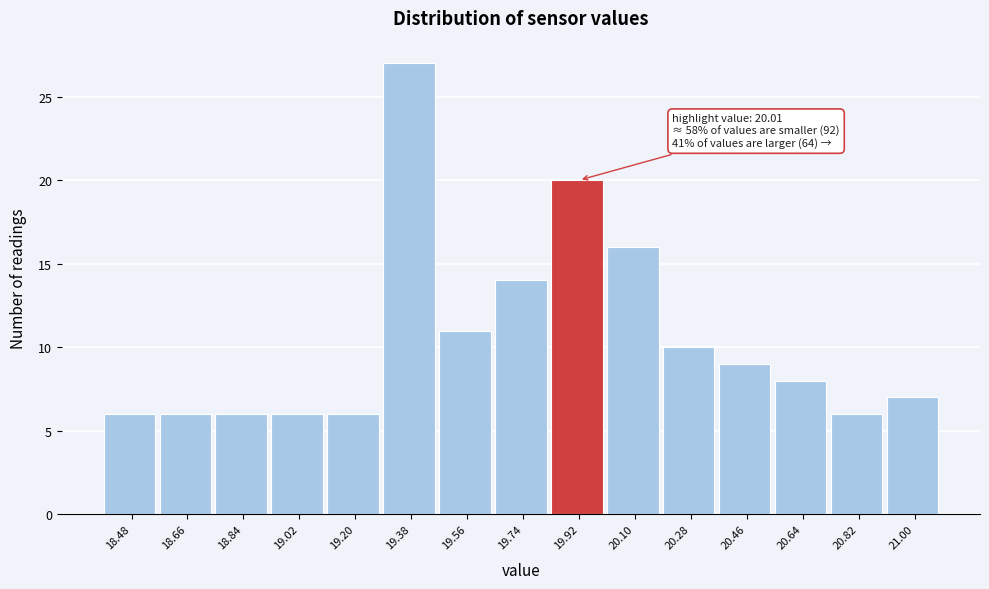

Reading left to right, transcribe all the data shown in this chart.

6	6	6	6	6	27	11	14	20	16	10	9	8	6	7